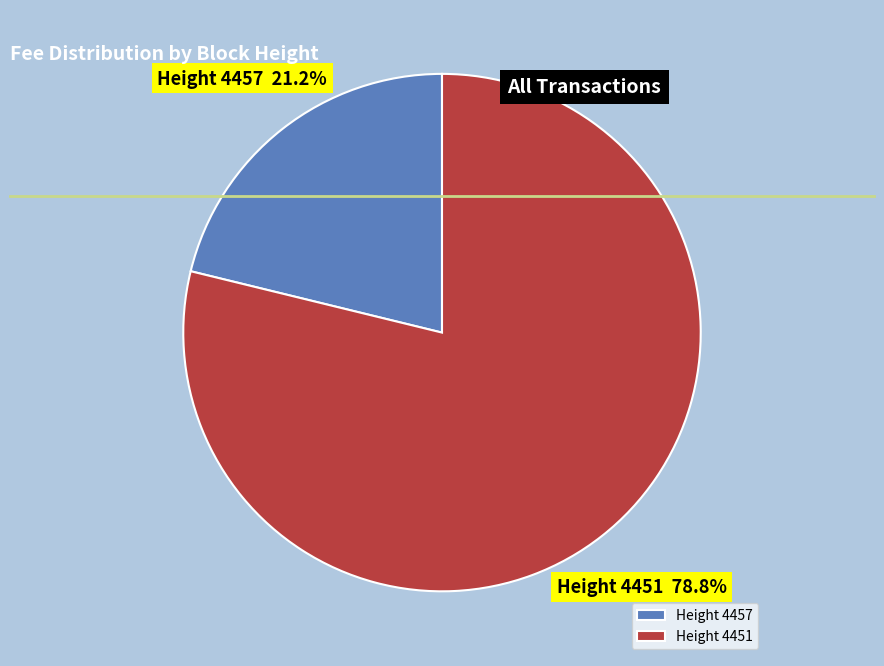

What is the smallest slice in the pie chart?

Height 4457